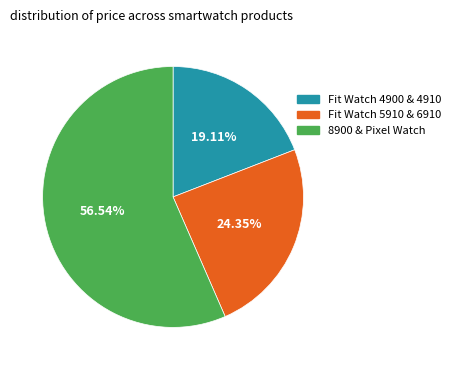

Does any single category account for the majority?

Yes